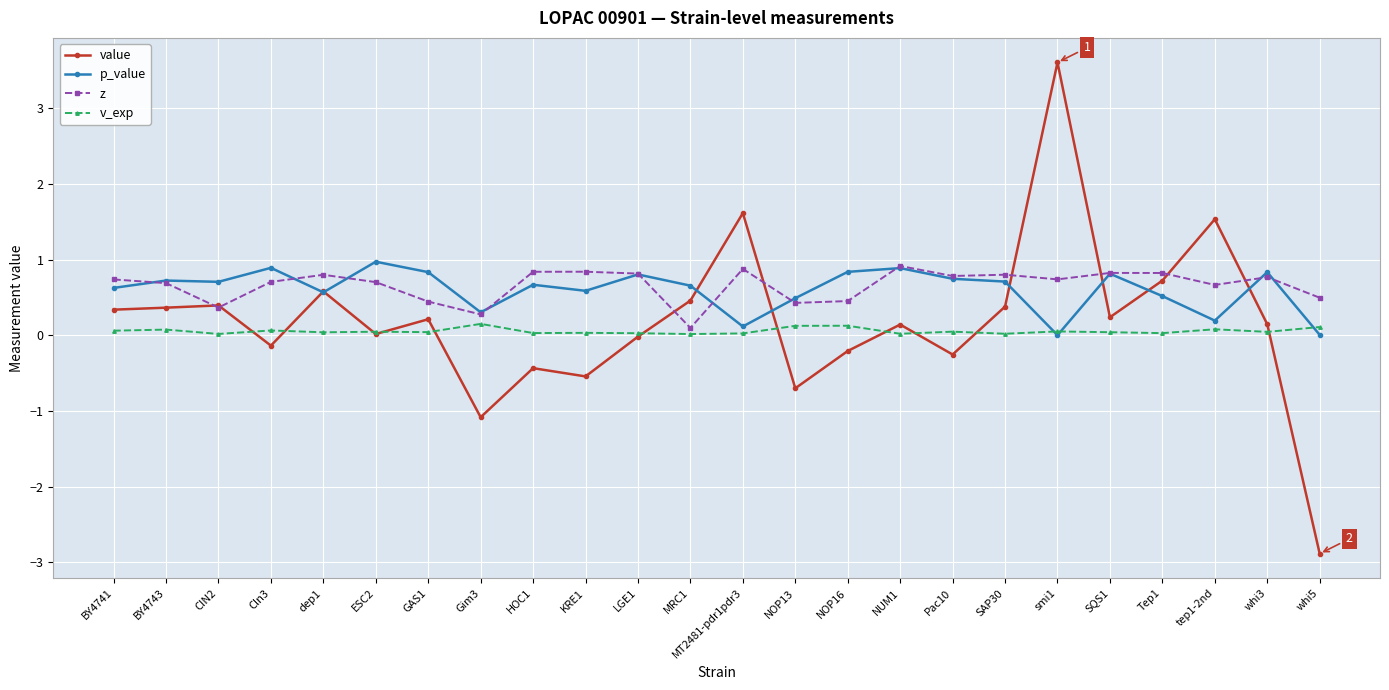

Which series has the largest range (max minus min)?

value